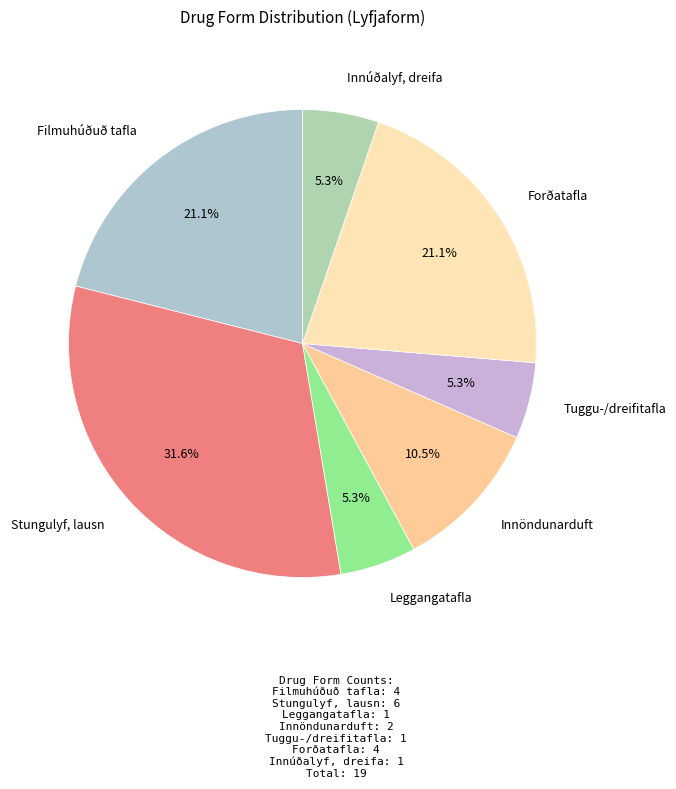

How many segments does this pie chart have?

7